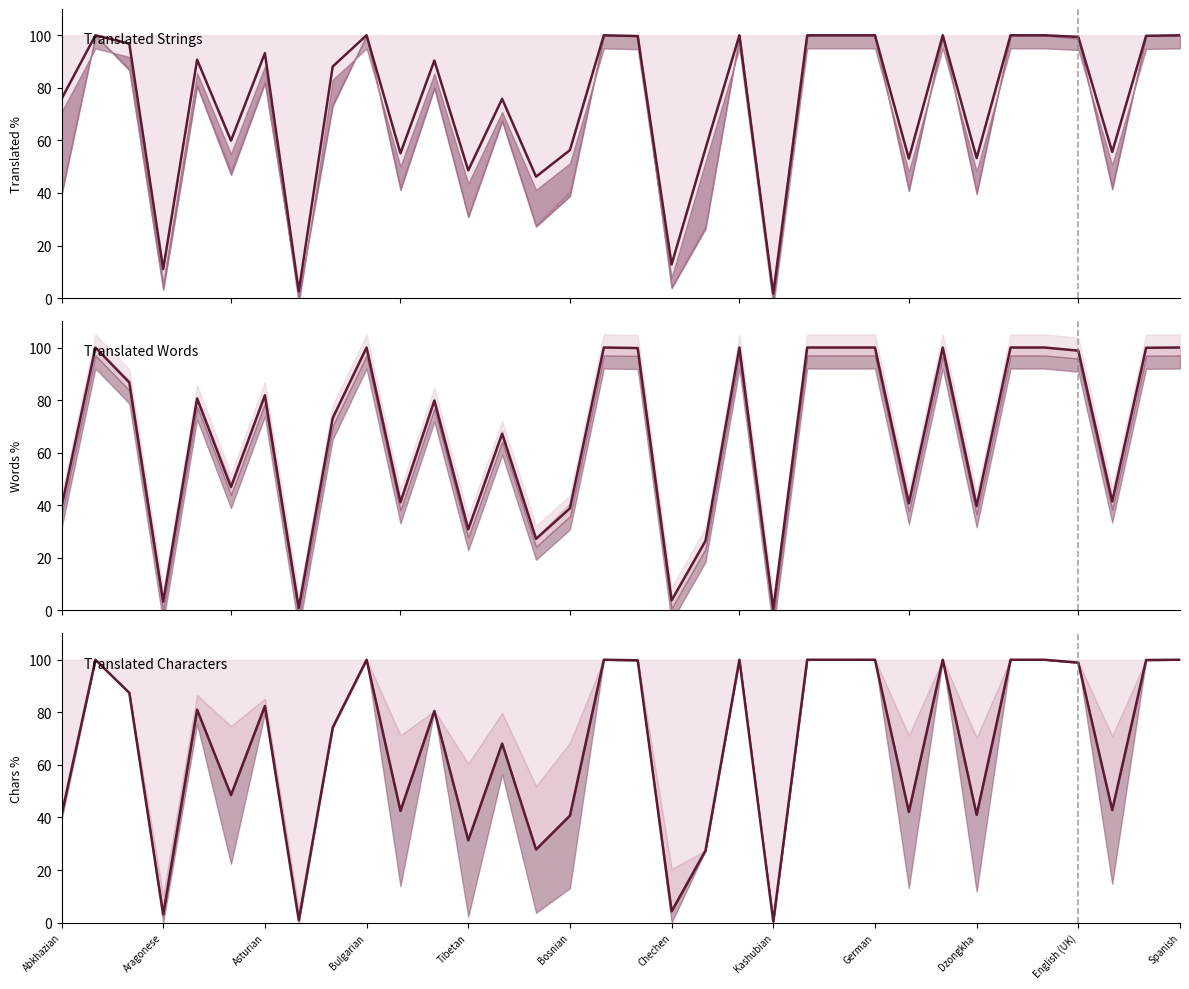

The value of words % at 17 is 99.8. True or false?

True